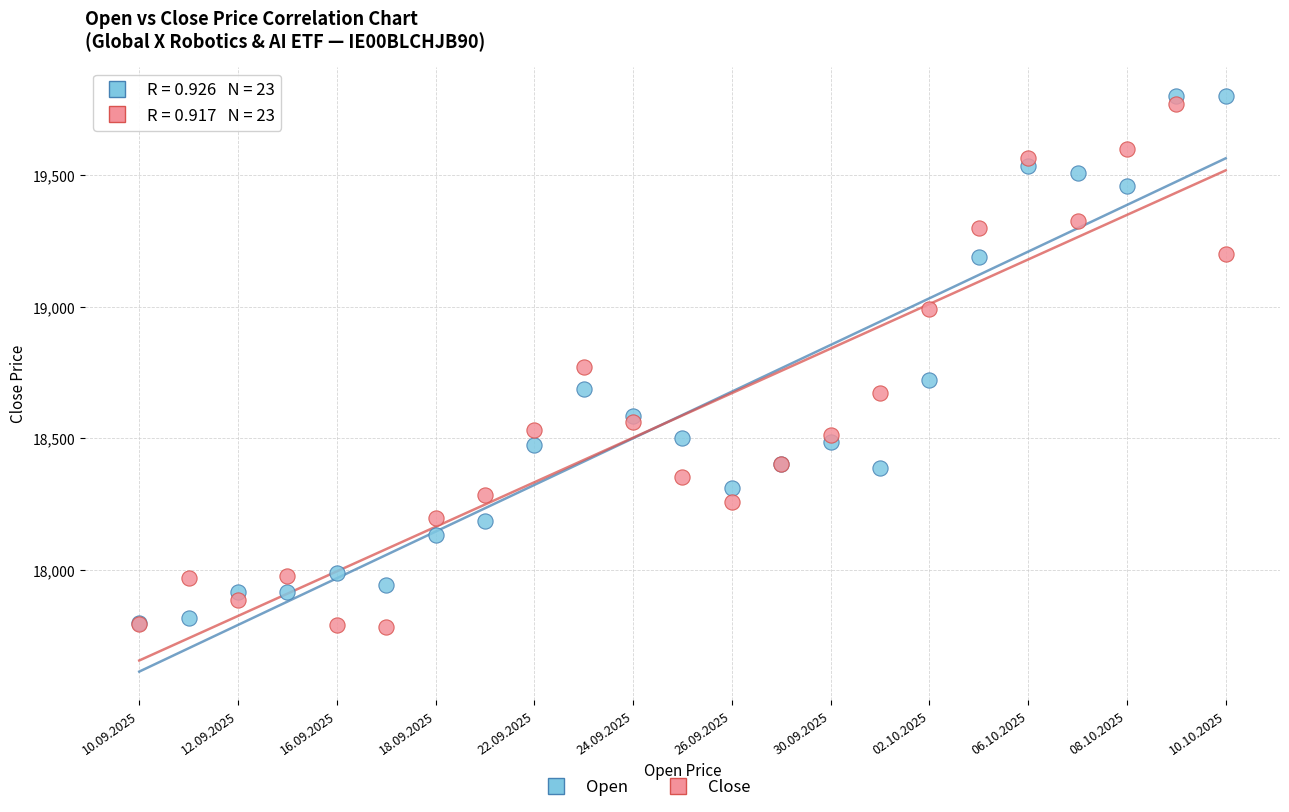

In the Open series, what Y value is closest to 18800?

18722